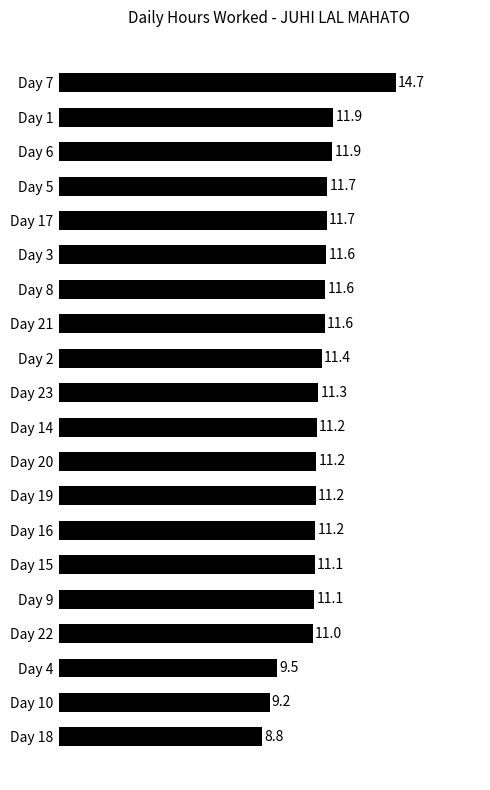

Which has a higher value, Day 22 or Day 16?

Day 16